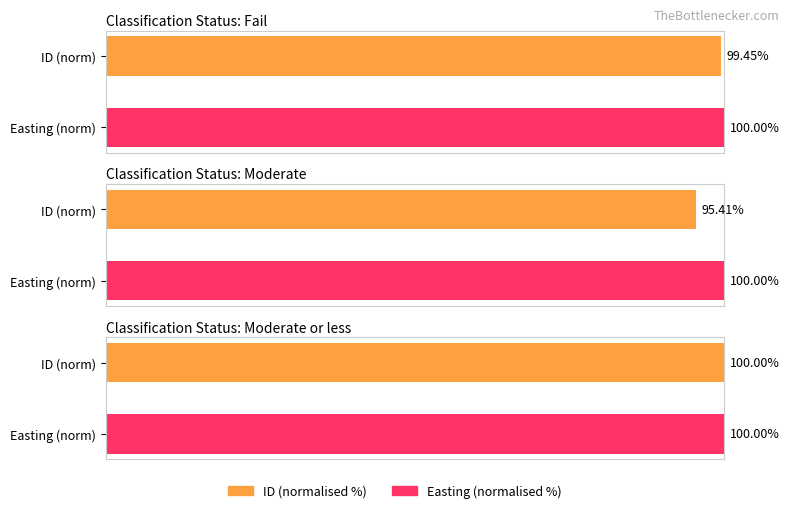

Which series has the largest total across all categories?

Easting